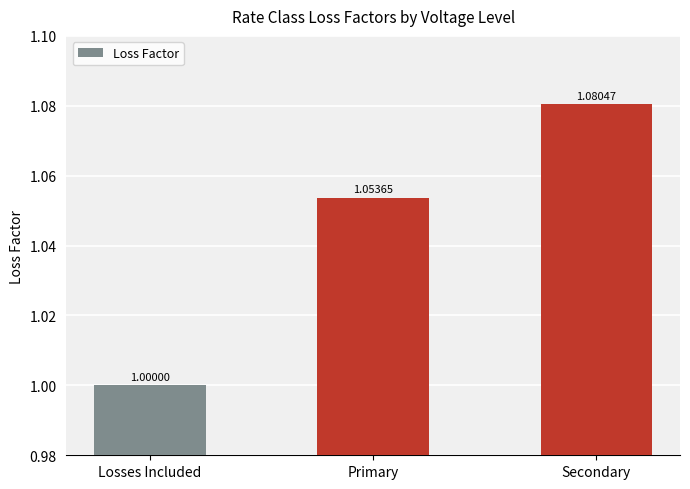

Count the values in the range 1 to 2.

3